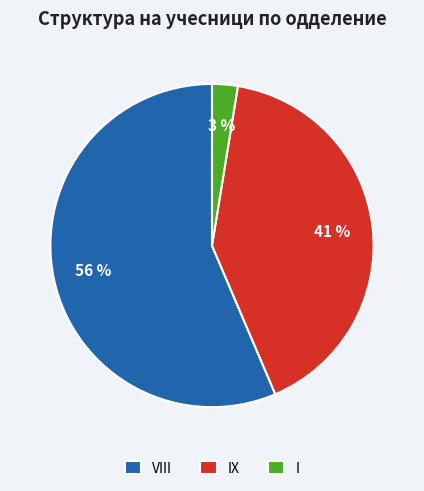

To the nearest percent, what is the combined percentage of I and VIII?

59%